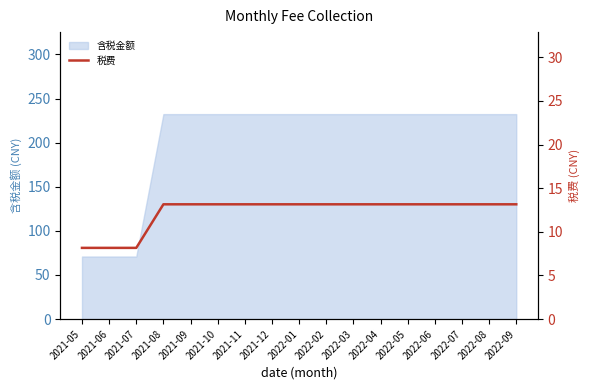

What is the average value?

12.3